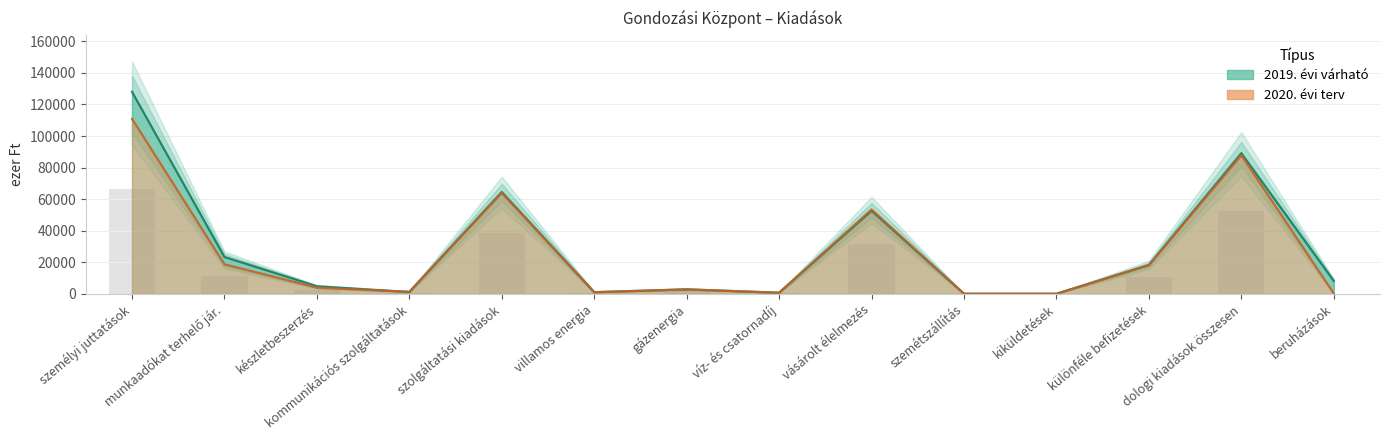

What is the value of the 2019. évi várható bar at the 9th from the left?

52675